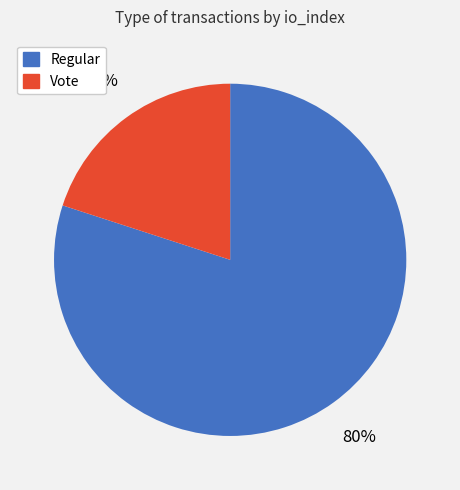

Is it true that Regular is 68% of the pie?

False